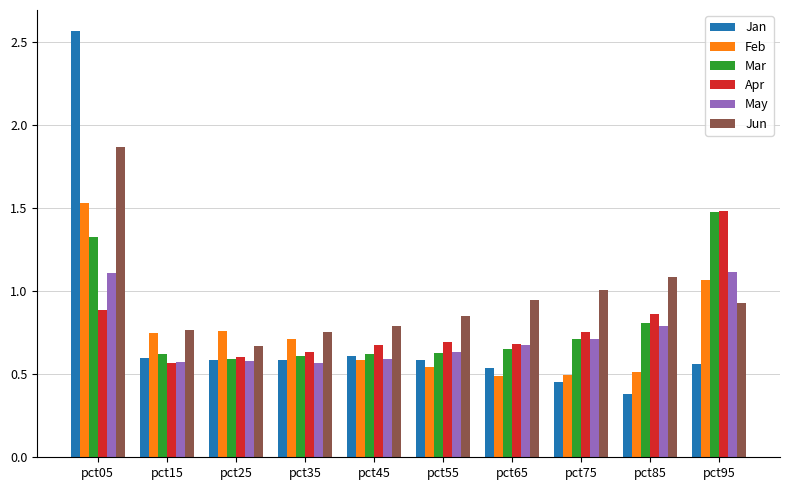

Does the chart contain stacked bars?

No